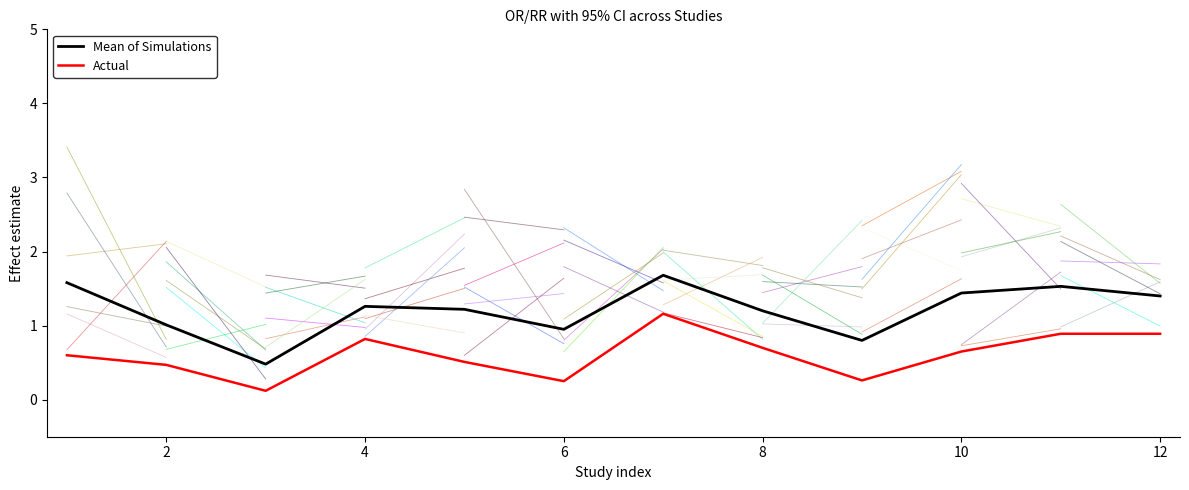

How many interior local valleys does the Actual series have?

3